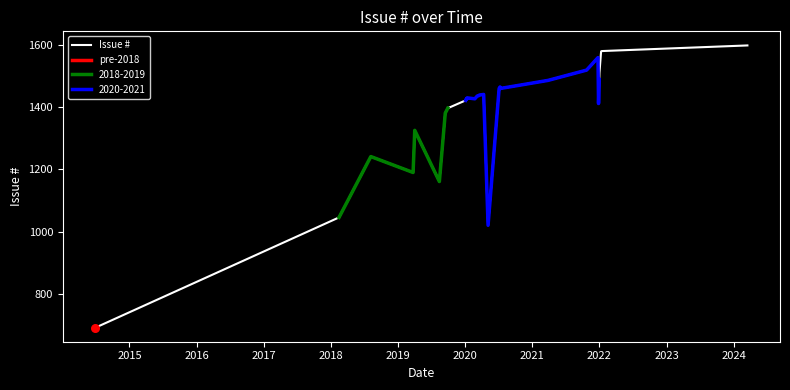

What is the minimum value for 2018-2019?

1046